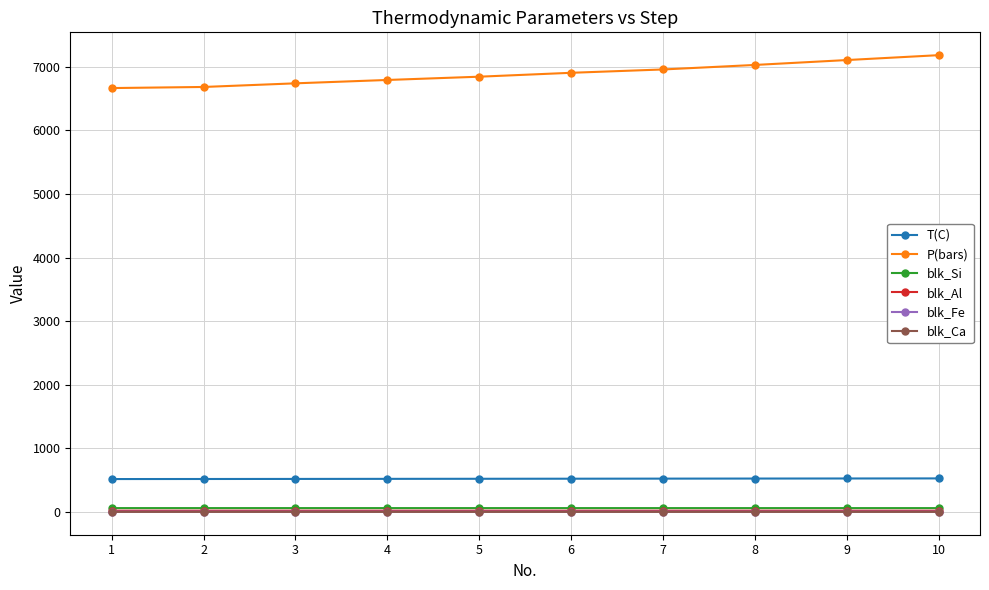

Which series has the largest total across all categories?

P(bars)